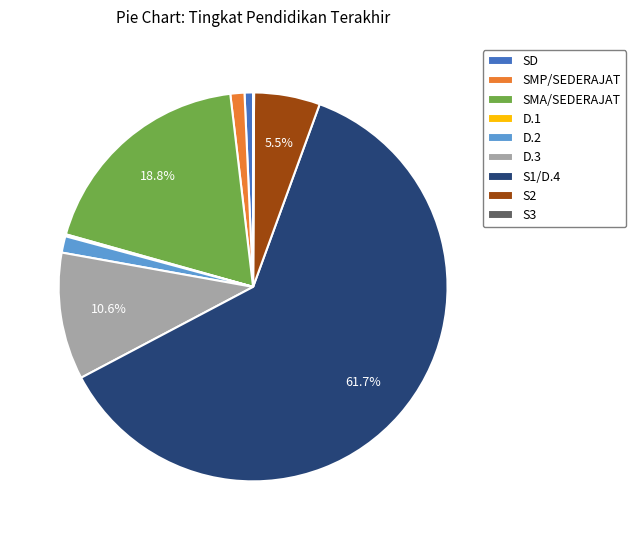

The S1/D.4 slice represents 67% of the pie. True or false?

False